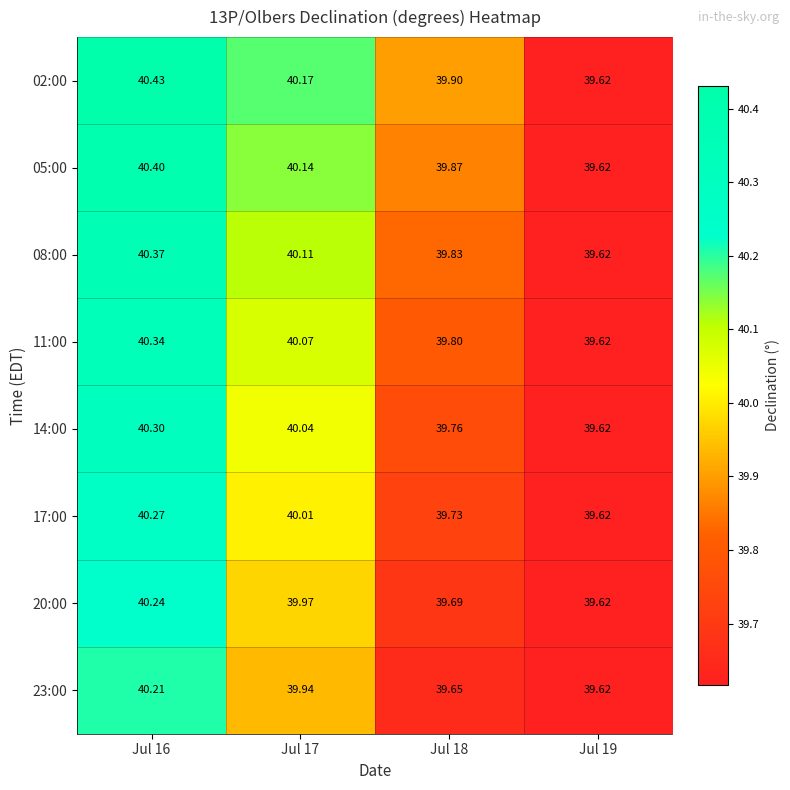

Is the value of 11:00 at Jul 18 greater than the value of 17:00 at Jul 18?

Yes